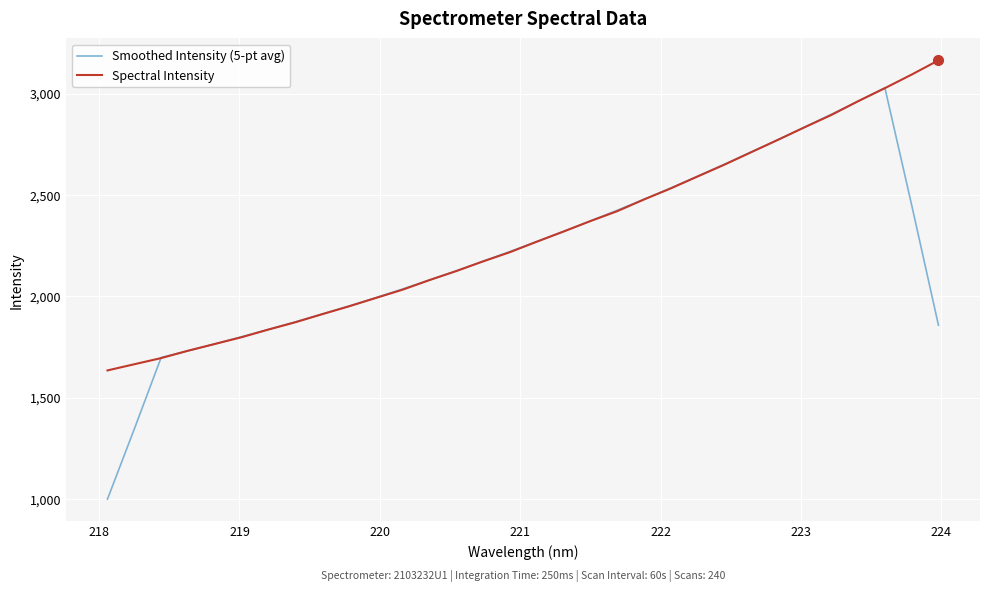

List the series in order of their peak value, lowest first.

Smoothed Intensity (5-pt avg), Spectral Intensity